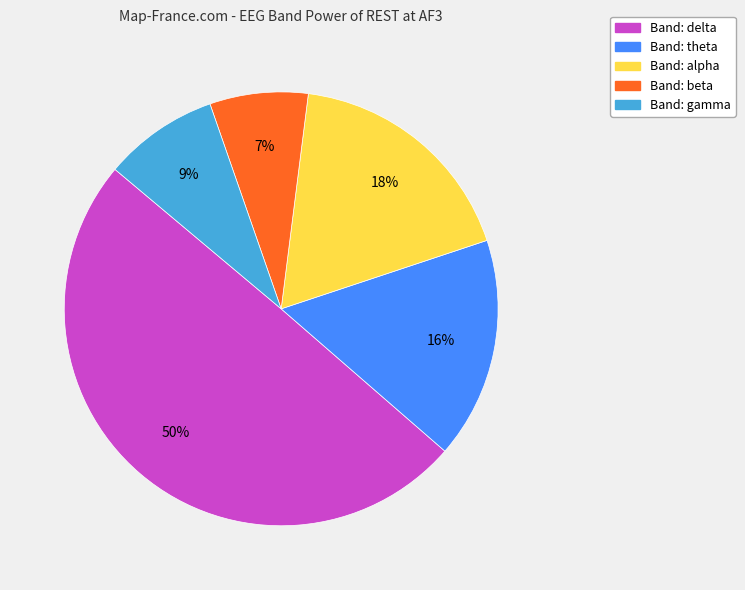

How many slices are in this pie chart?

5